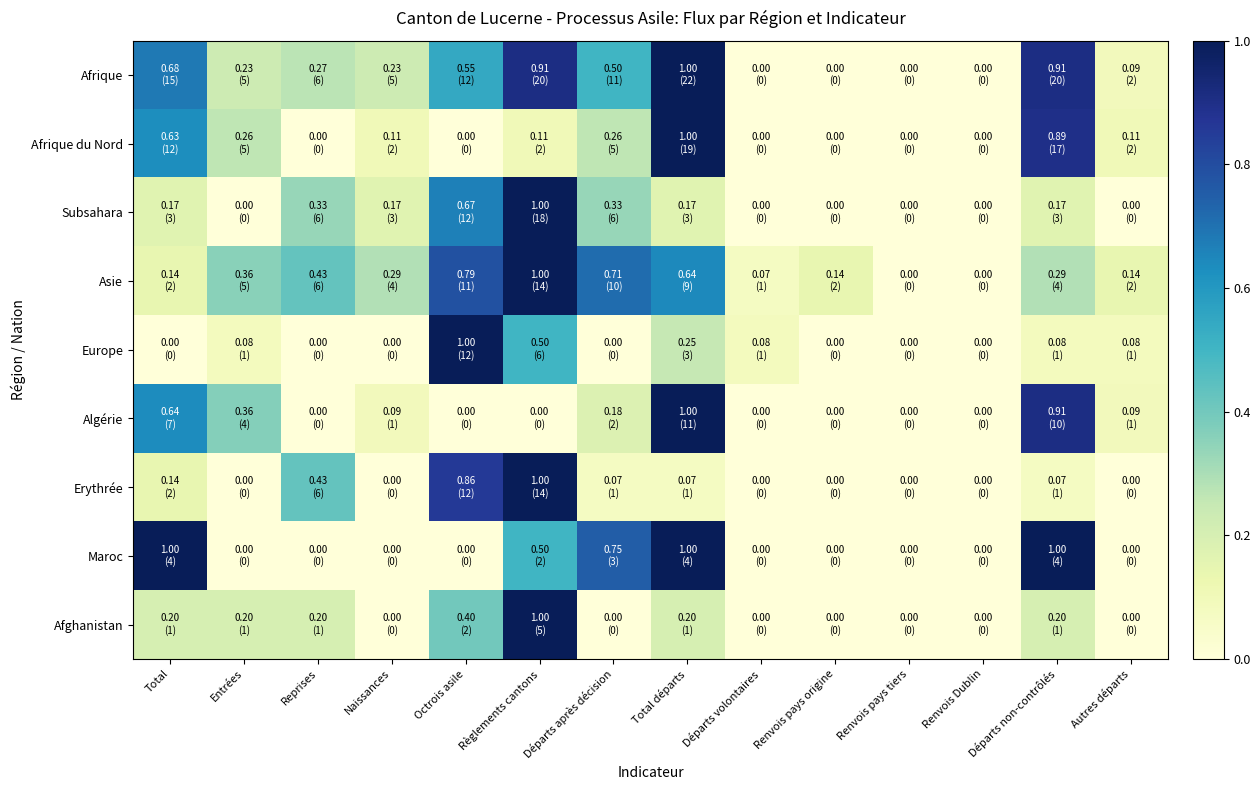

Which series has the largest range (max minus min)?

Afrique